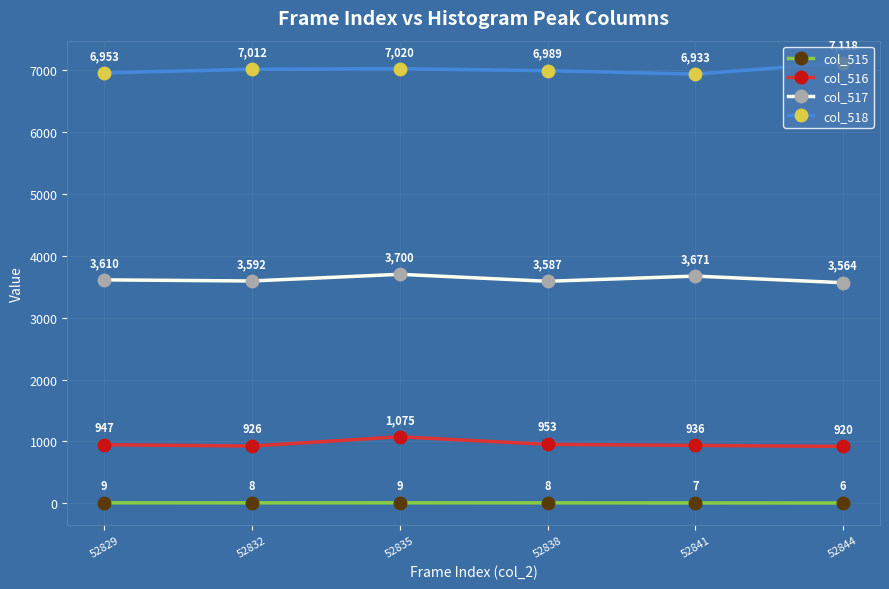

Is the value of col_515 at 52835 greater than the value of col_518 at 52844?

No